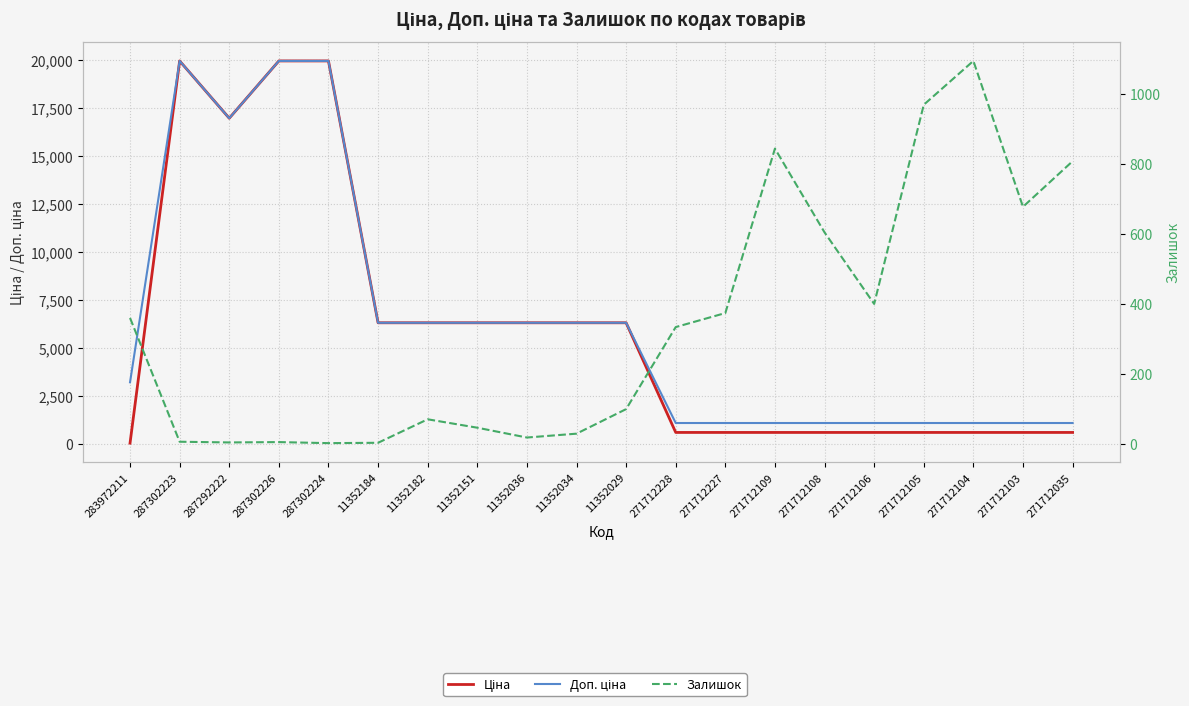

Does the chart have visible grid lines?

Yes